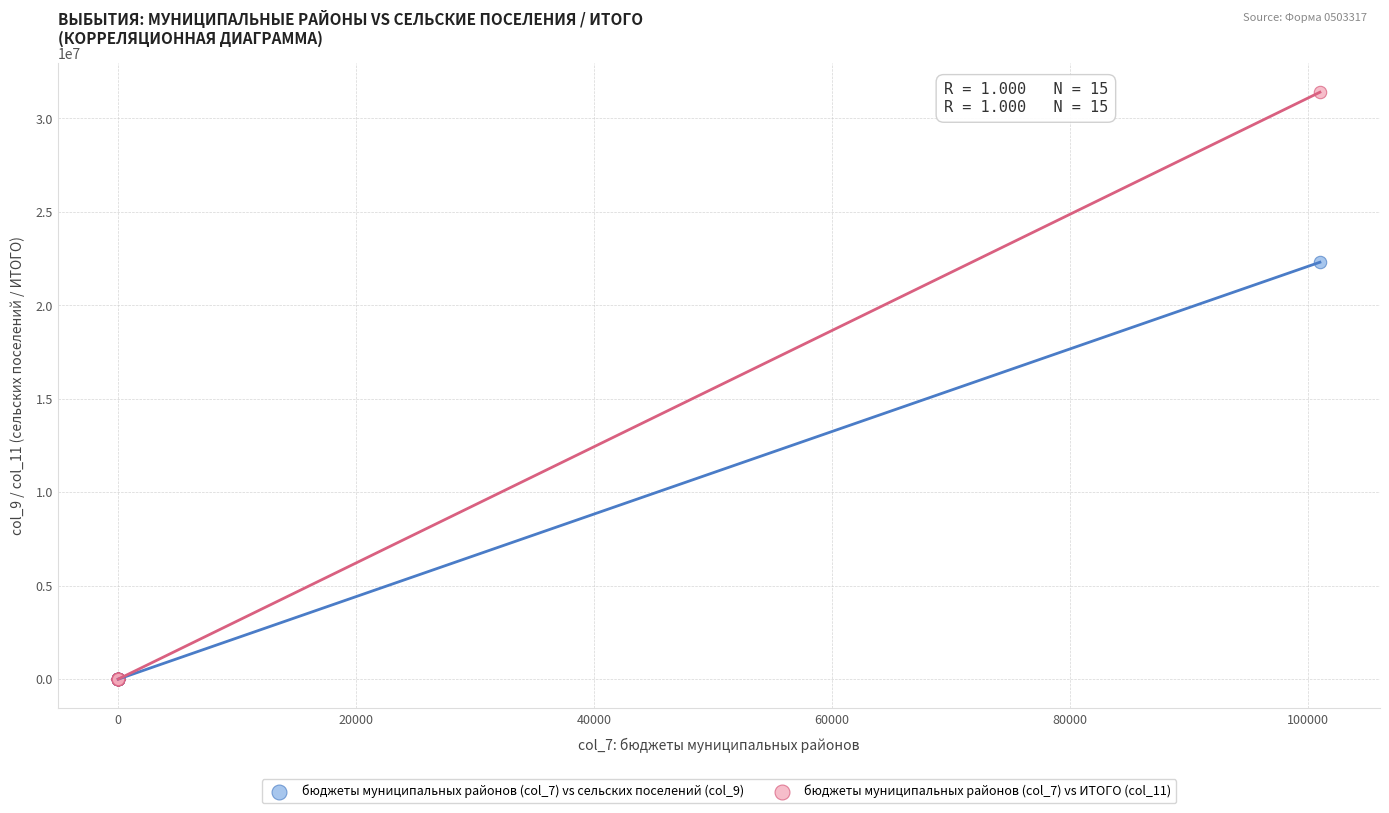

Which series has the largest Y range (max minus min)?

бюджеты муниципальных районов (col_7) vs ИТОГО (col_11)